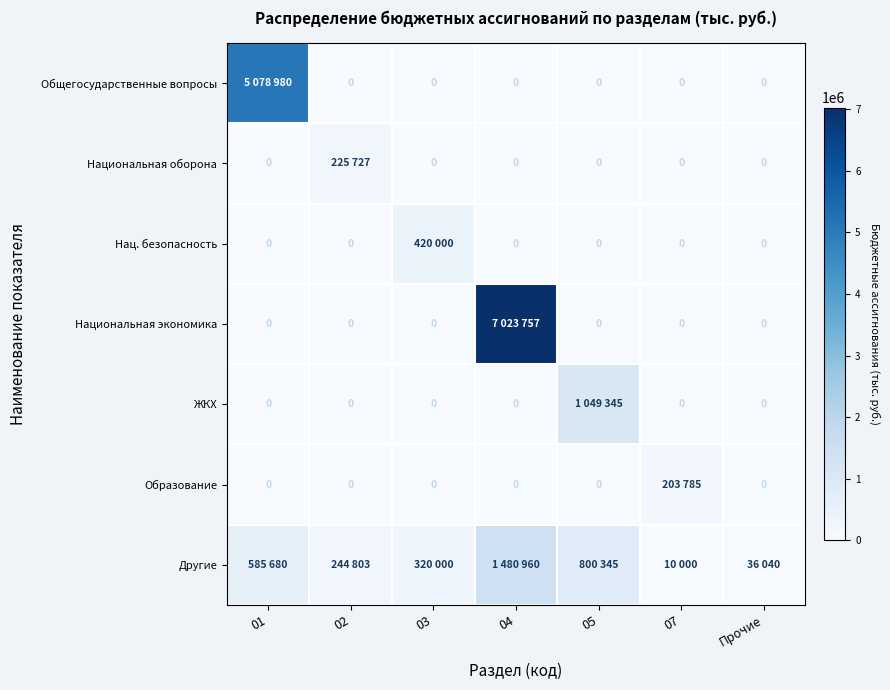

True or false: Другие has a value of 320000 at 03.

True